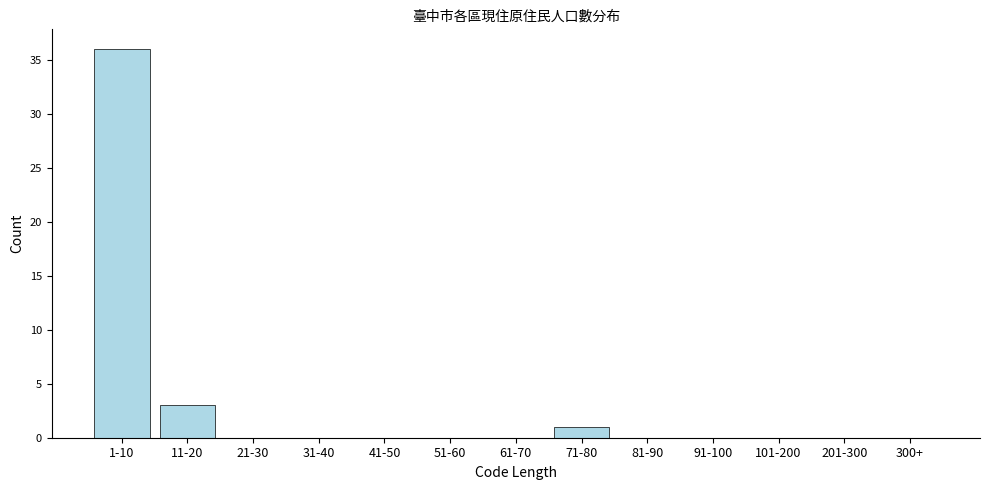

Reading right to left, what are all the values shown in this chart?

300+=0	201-300=0	101-200=0	91-100=0	81-90=0	71-80=1	61-70=0	51-60=0	41-50=0	31-40=0	21-30=0	11-20=3	1-10=36